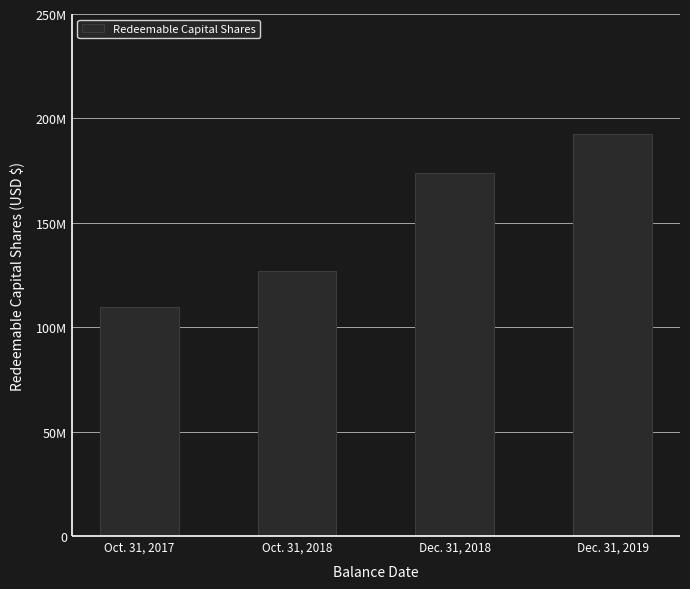

What is the greatest value displayed?

192306501